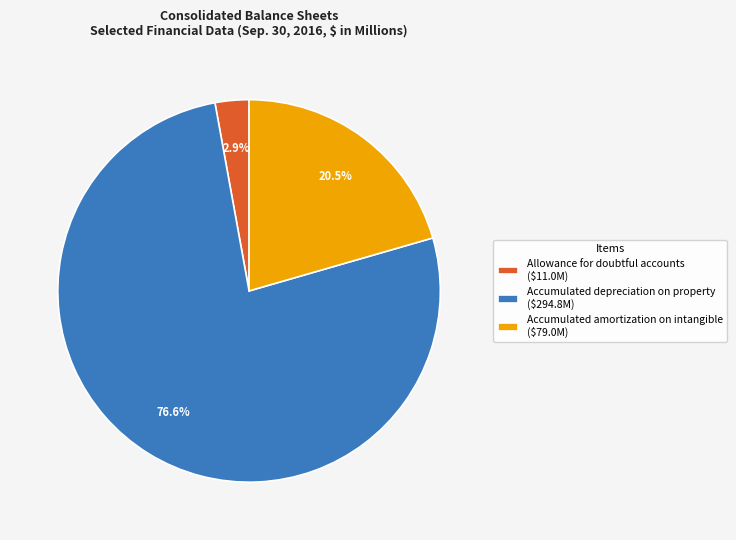

Which category accounts for the majority?

Accumulated depreciation on property